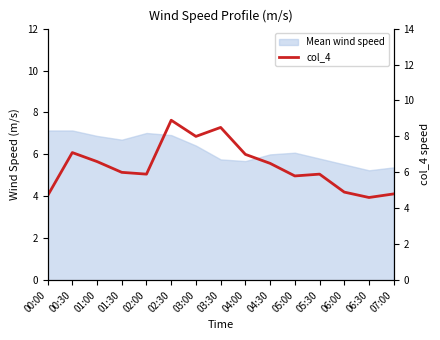

The value at 00:00 is 4.7. True or false?

True